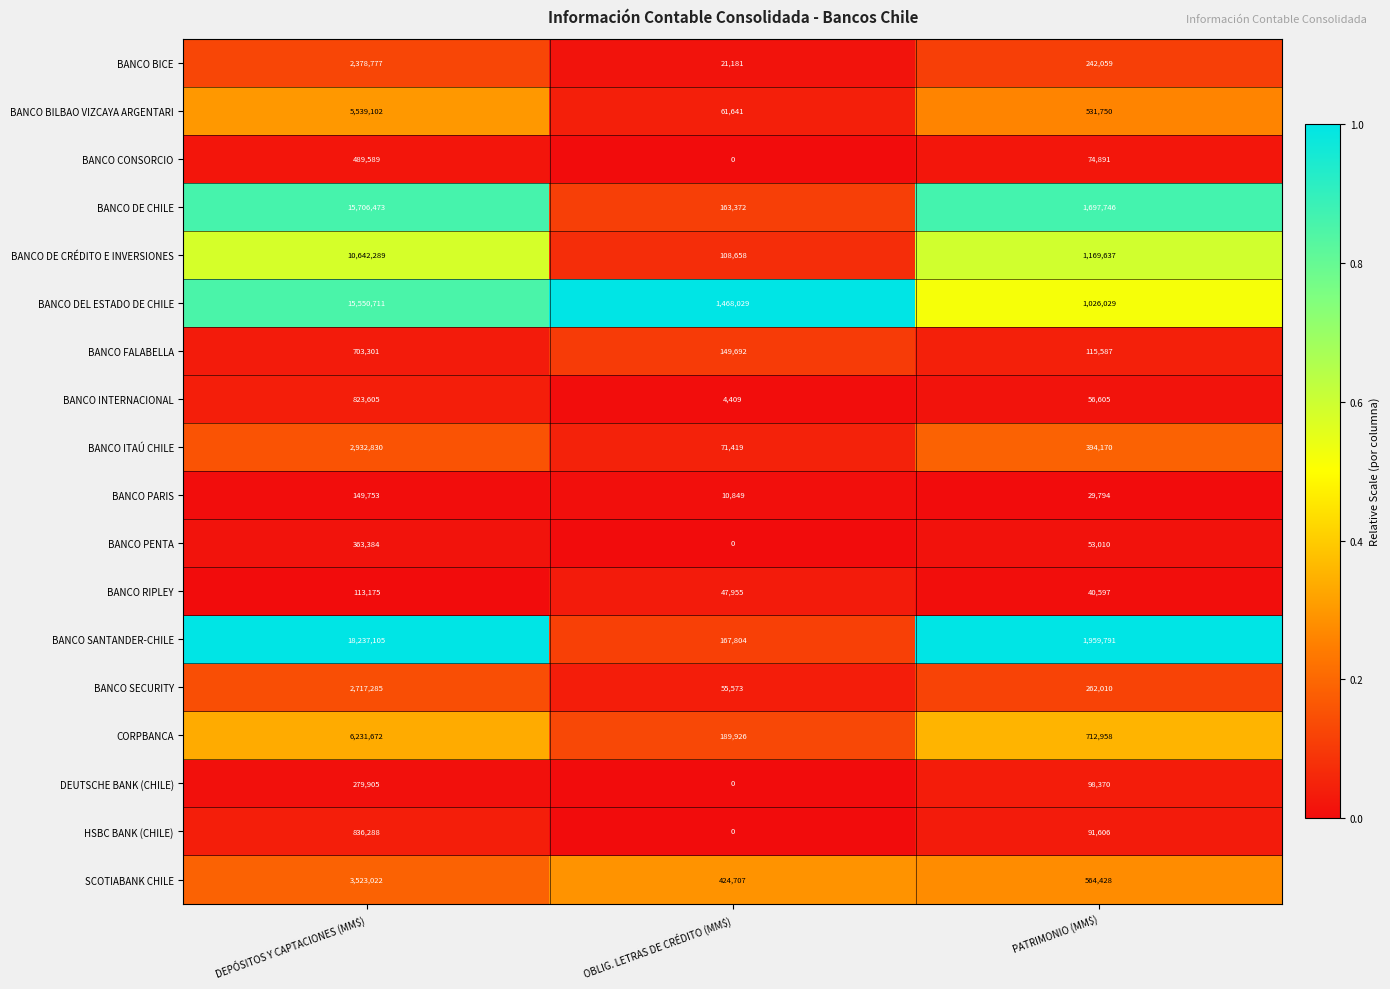

Which series has the largest total across all categories?

BANCO SANTANDER-CHILE